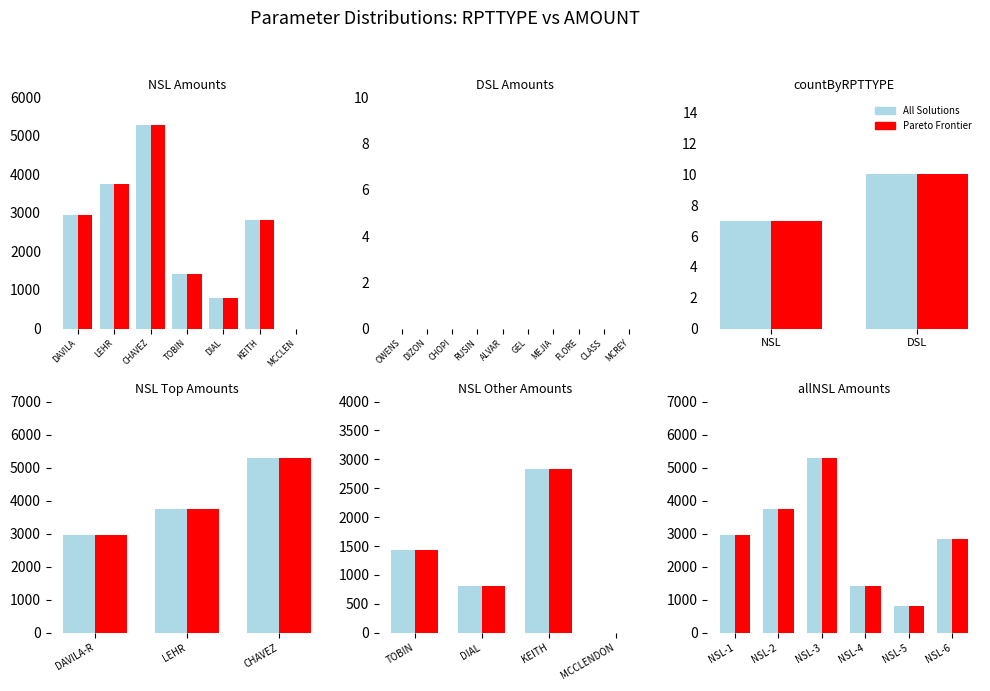

At which label does Pareto Frontier first exceed 2954?

NSL-1